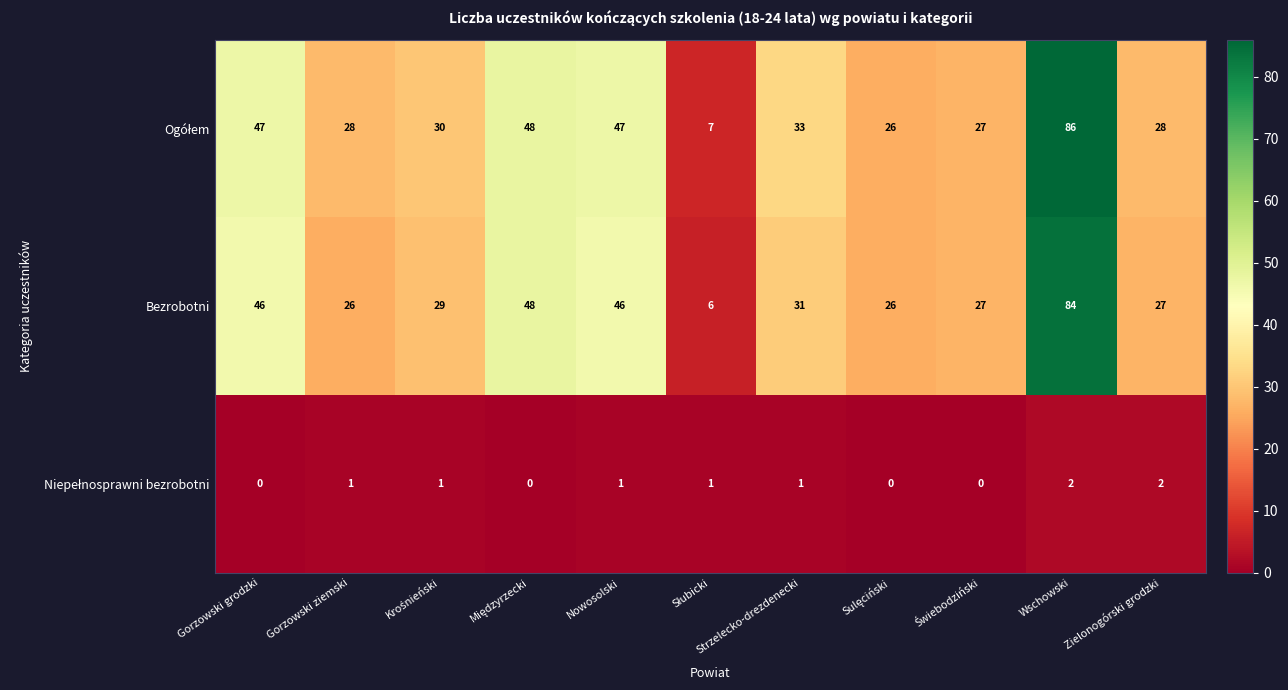

Which series changed the most between Nowosolski and Strzelecko-drezdenecki?

Bezrobotni